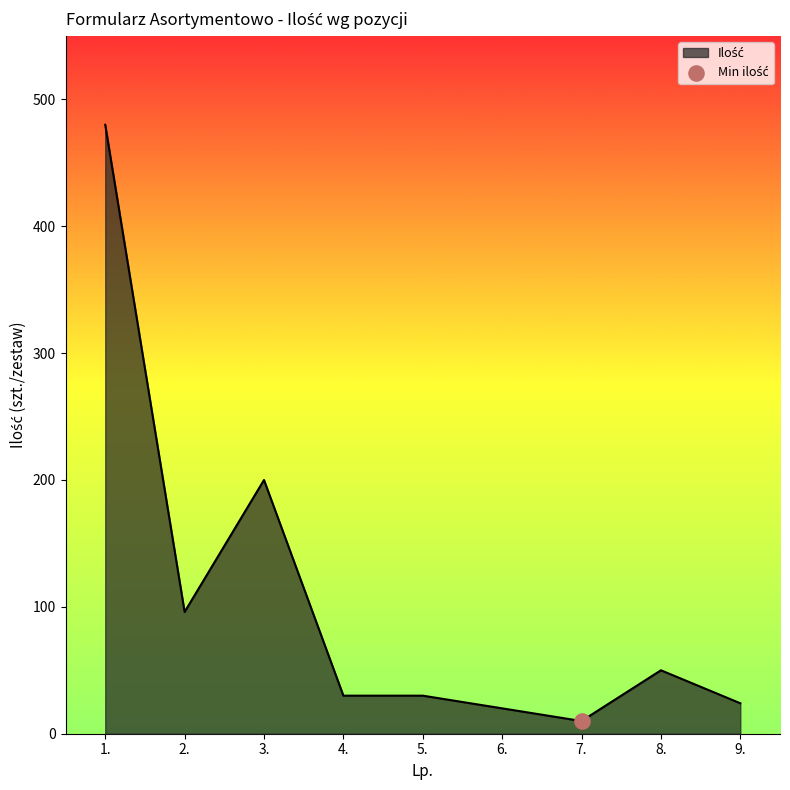

What is the greatest value displayed?

480